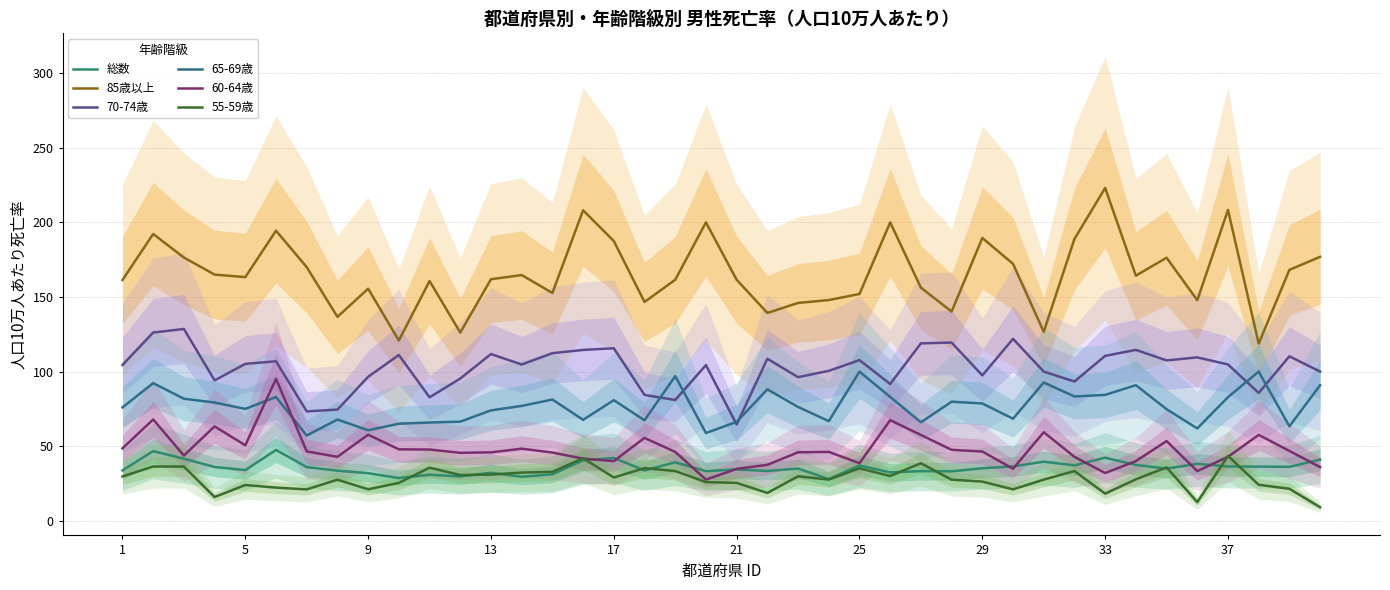

What is the highest value of the 65-69歳 series?

100.0